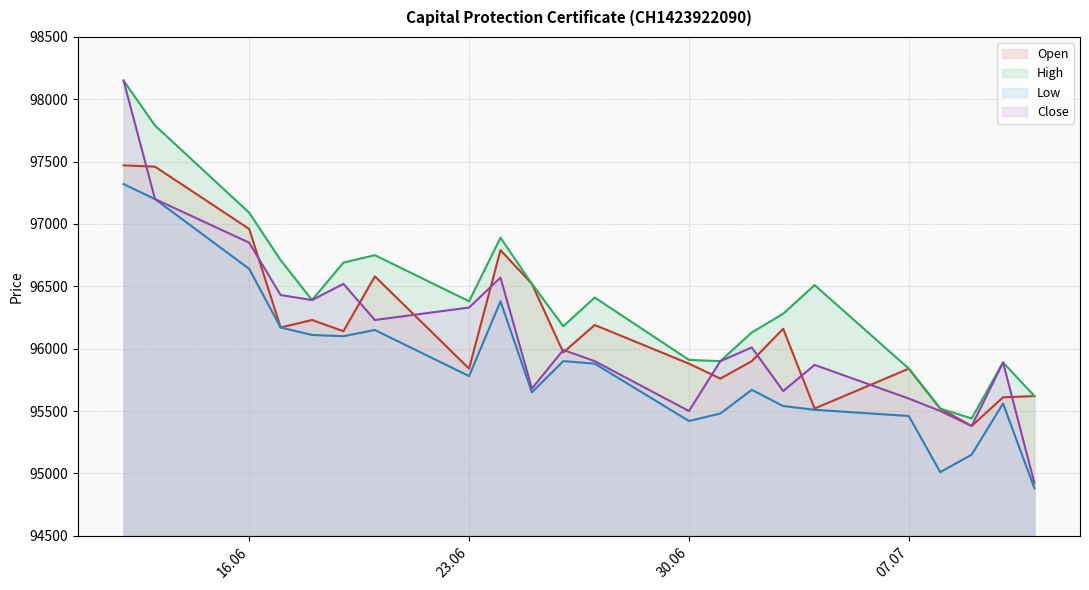

True or false: Open and Low intersect in this chart.

False